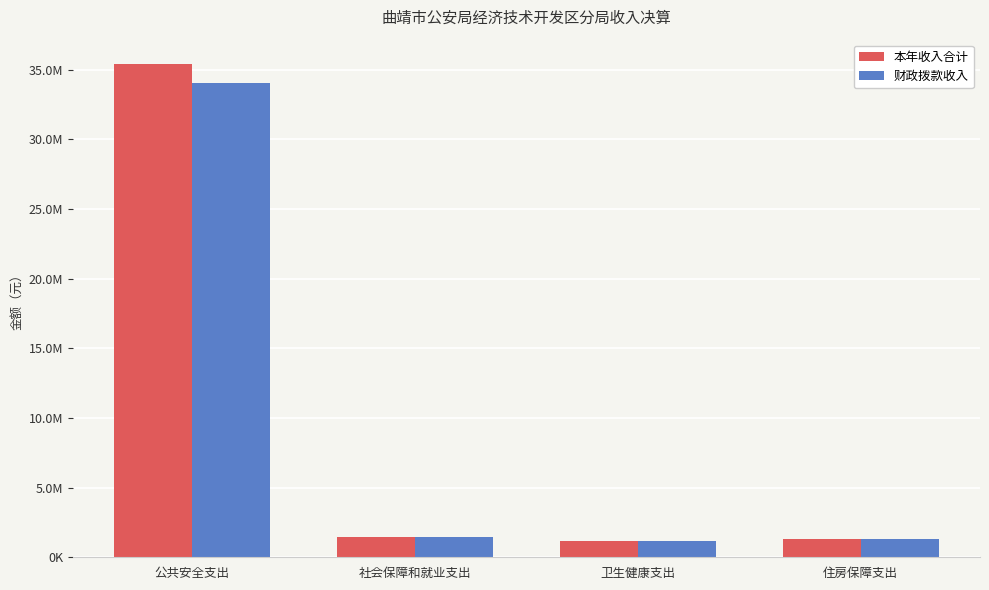

Are the bars grouped side by side (vs. stacked)?

Yes